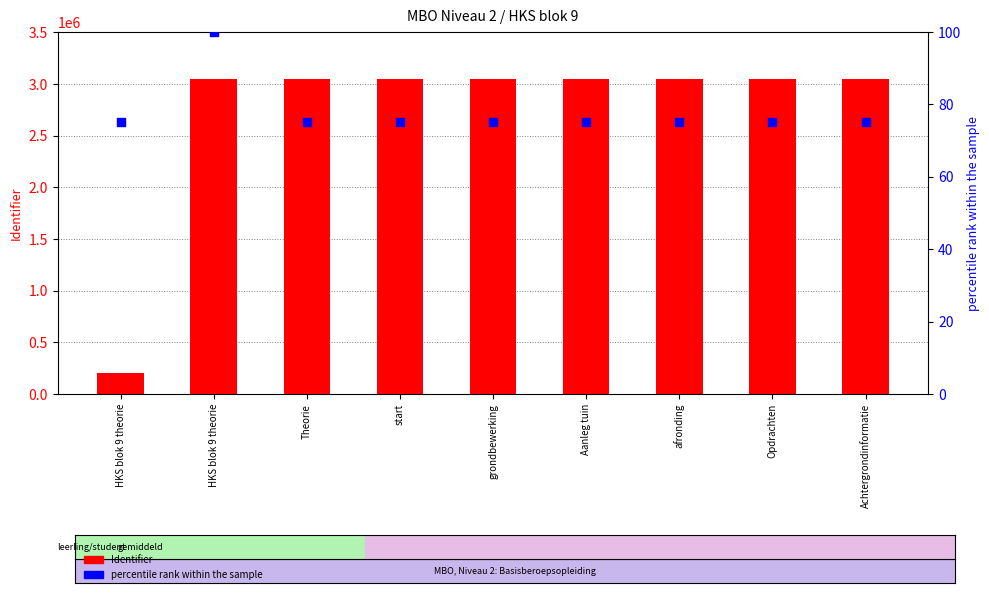

What are all the series names shown in the legend?

Identifier, percentile rank within the sample